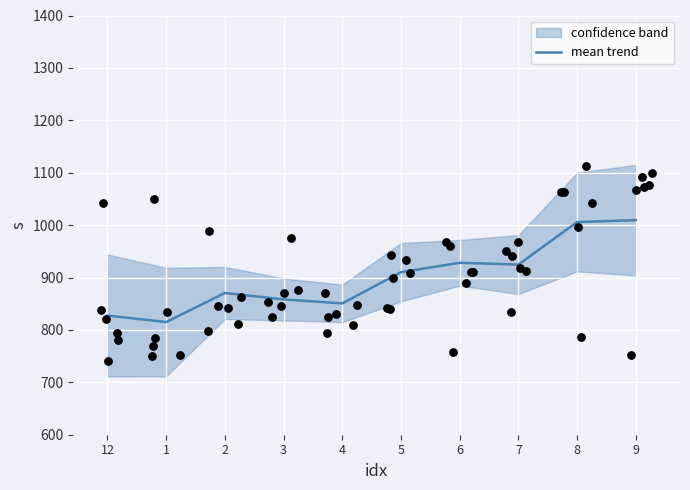

Which has a higher value, 6 or 1?

6